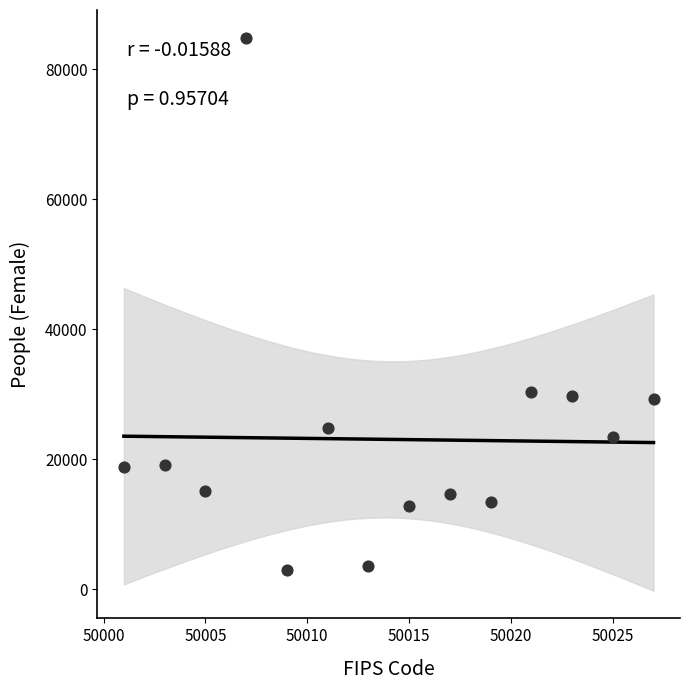

What is the range of X values (max minus min)?

26